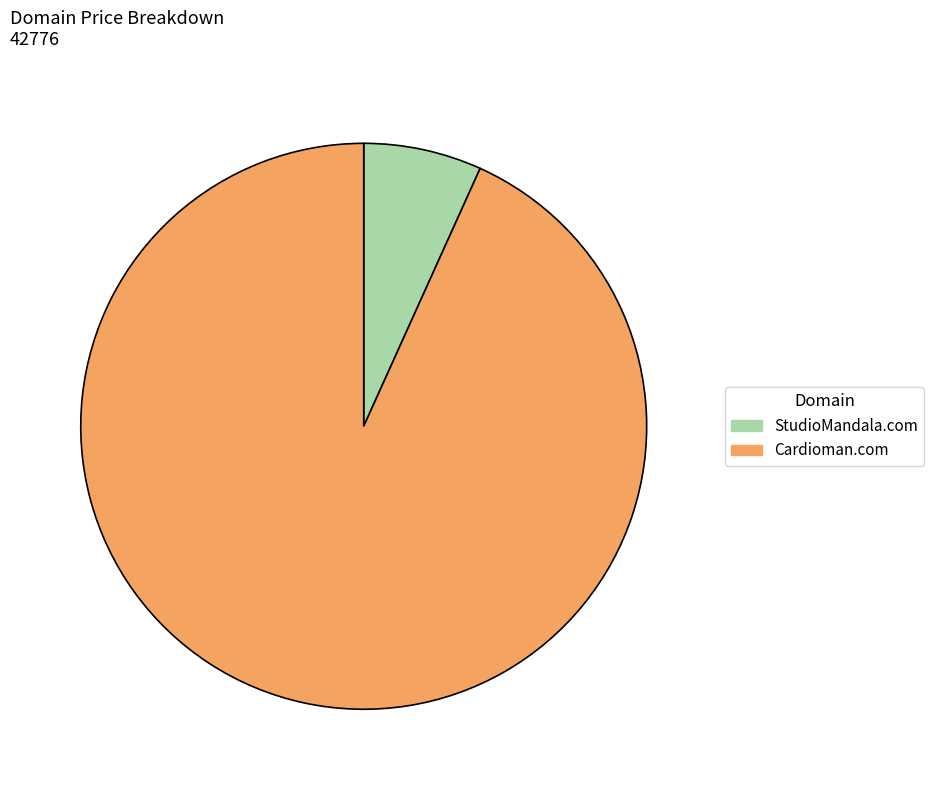

What is the majority slice?

Cardioman.com